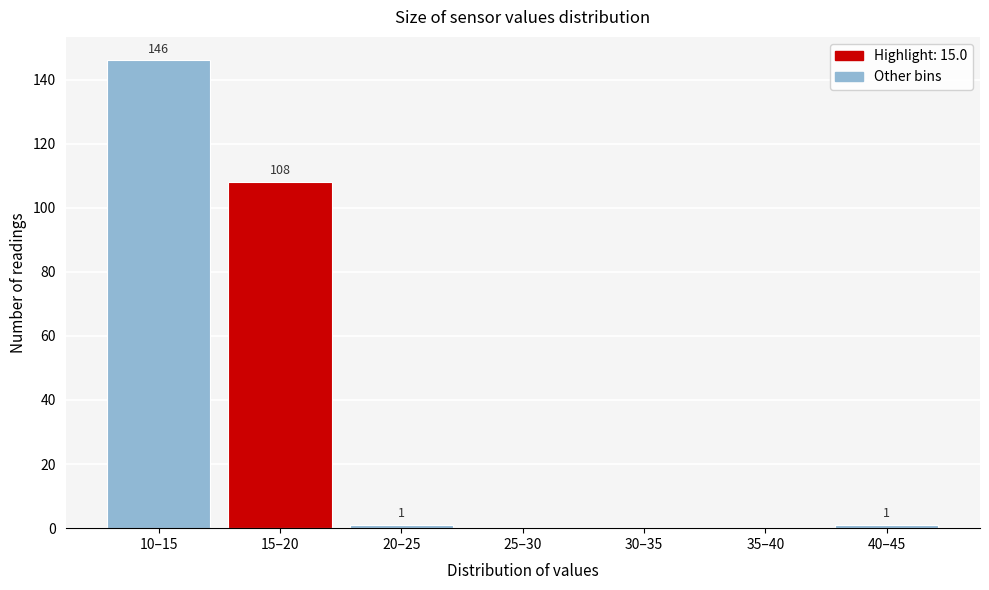

Reading right to left, what are all the values shown in this chart?

40–45=1	35–40=0	30–35=0	25–30=0	20–25=1	15–20=108	10–15=146